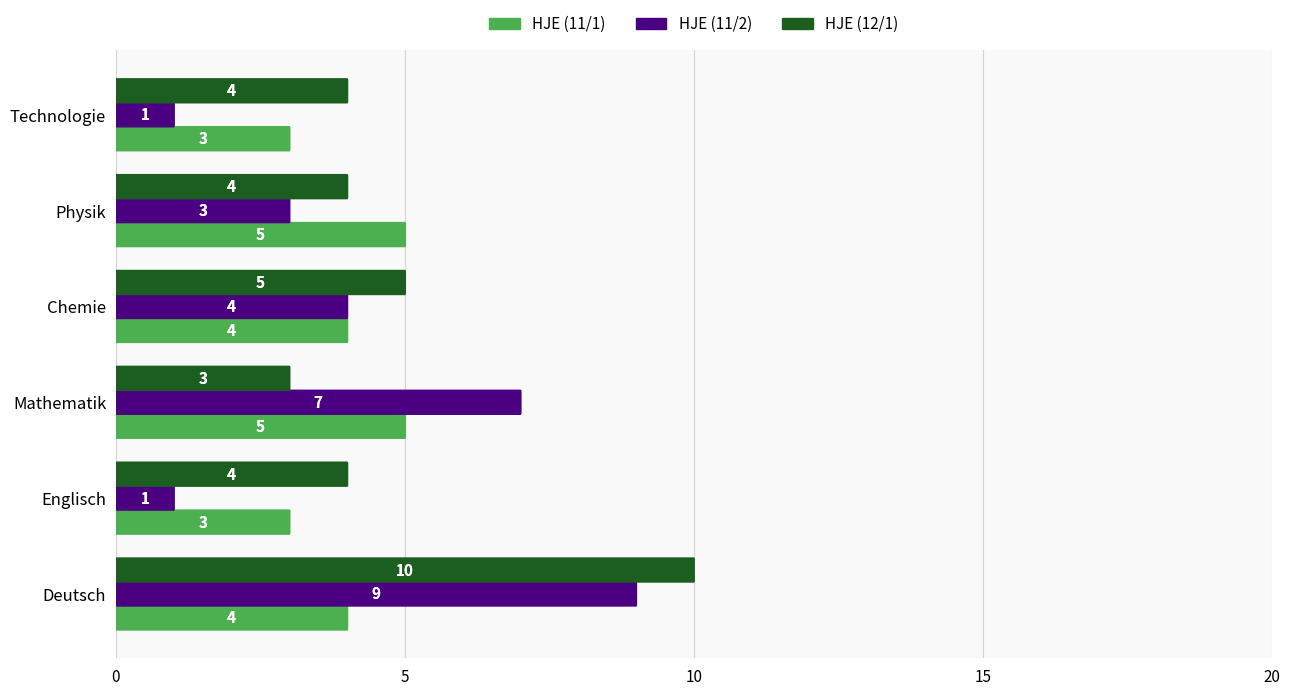

Between Physik and Technologie, which is larger?

Physik